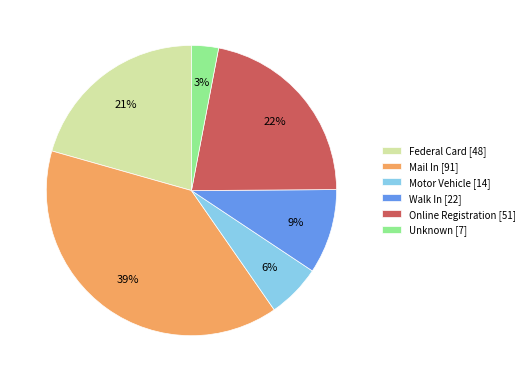

To the nearest percent, what percentage of the pie is Mail In?

39%